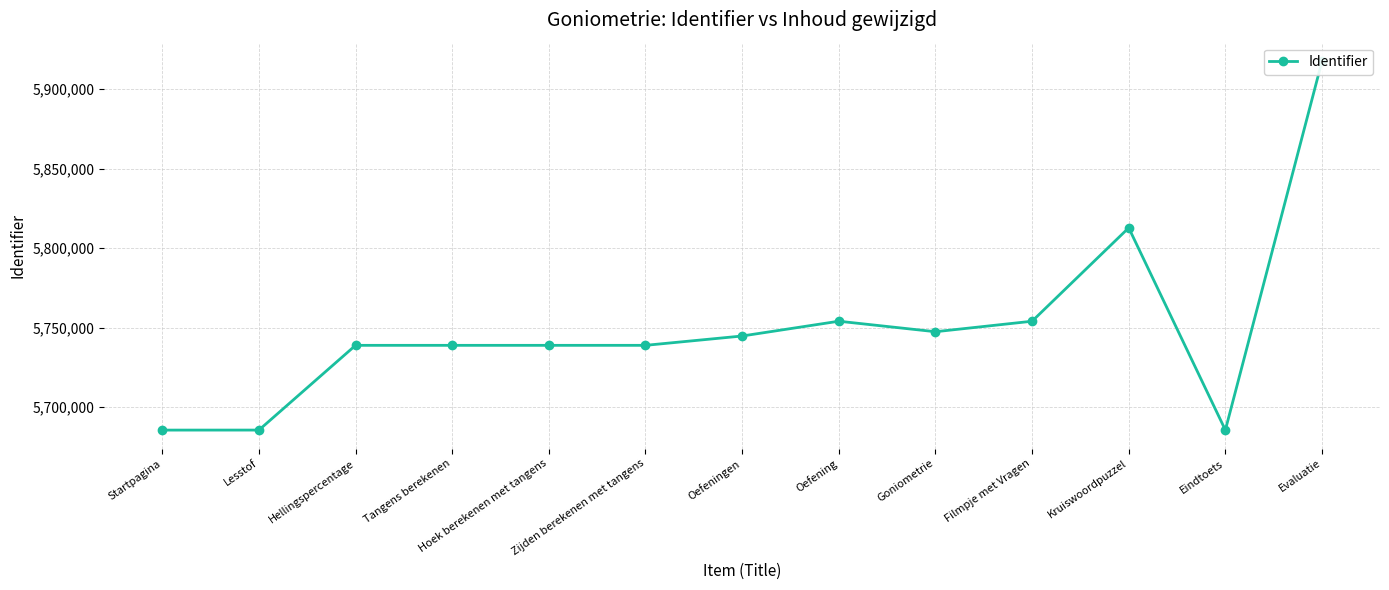

The value at Oefeningen is 5744653. True or false?

True